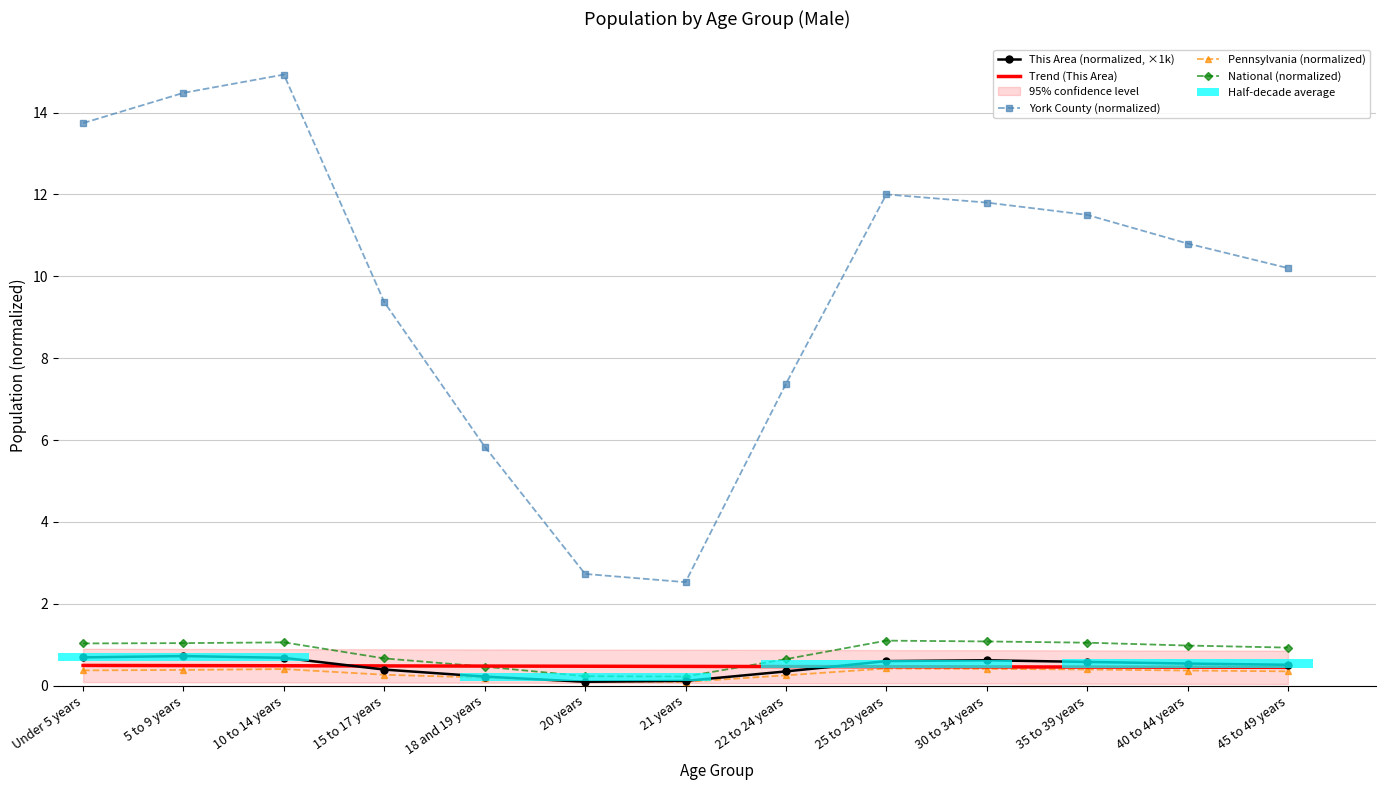

Reading right to left, extract all data points from this chart.

This Area (normalized, ×1k): 45 to 49 years=0.5	40 to 44 years=0.5	35 to 39 years=0.6	30 to 34 years=0.6	25 to 29 years=0.6	22 to 24 years=0.3	21 years=0.1	20 years=0.1	18 and 19 years=0.2	15 to 17 years=0.4	10 to 14 years=0.7	5 to 9 years=0.7	Under 5 years=0.7
Trend (This Area): 45 to 49 years=0.4	40 to 44 years=0.5	35 to 39 years=0.5	30 to 34 years=0.5	25 to 29 years=0.5	22 to 24 years=0.5	21 years=0.5	20 years=0.5	18 and 19 years=0.5	15 to 17 years=0.5	10 to 14 years=0.5	5 to 9 years=0.5	Under 5 years=0.5
York County (normalized): 45 to 49 years=10.2	40 to 44 years=10.8	35 to 39 years=11.5	30 to 34 years=11.8	25 to 29 years=12.0	22 to 24 years=7.4	21 years=2.5	20 years=2.7	18 and 19 years=5.8	15 to 17 years=9.4	10 to 14 years=14.9	5 to 9 years=14.5	Under 5 years=13.7
Pennsylvania (normalized): 45 to 49 years=0.3	40 to 44 years=0.4	35 to 39 years=0.4	30 to 34 years=0.4	25 to 29 years=0.4	22 to 24 years=0.3	21 years=0.1	20 years=0.1	18 and 19 years=0.2	15 to 17 years=0.3	10 to 14 years=0.4	5 to 9 years=0.4	Under 5 years=0.4
National (normalized): 45 to 49 years=0.9	40 to 44 years=1.0	35 to 39 years=1.1	30 to 34 years=1.1	25 to 29 years=1.1	22 to 24 years=0.6	21 years=0.2	20 years=0.2	18 and 19 years=0.5	15 to 17 years=0.7	10 to 14 years=1.1	5 to 9 years=1.0	Under 5 years=1.0